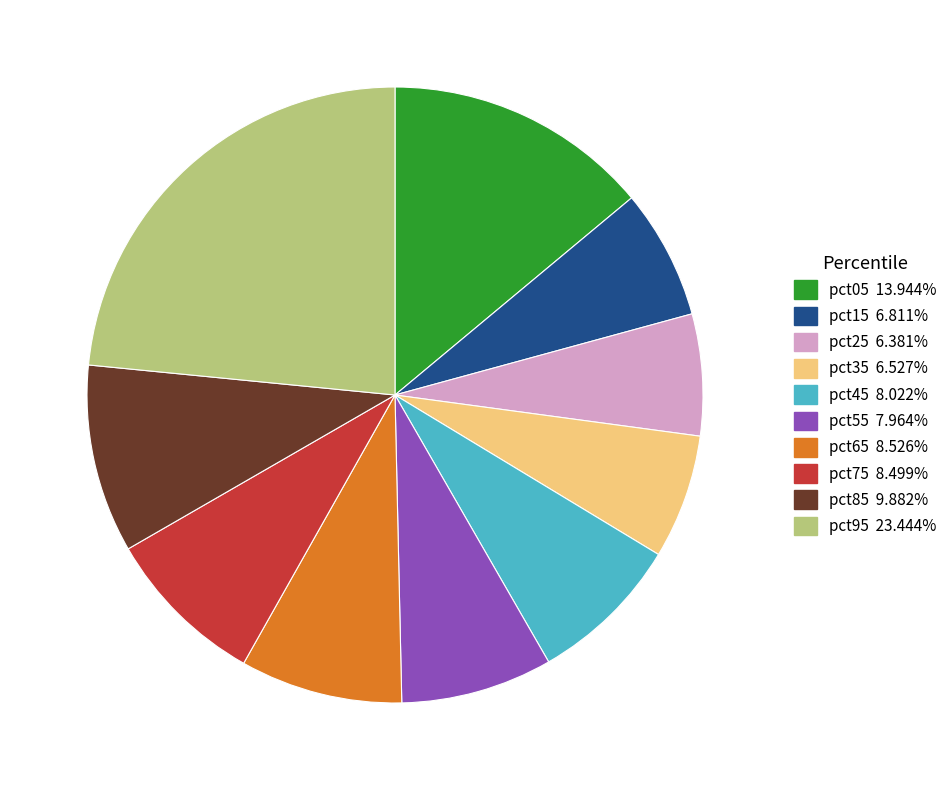

How many segments does this pie chart have?

10